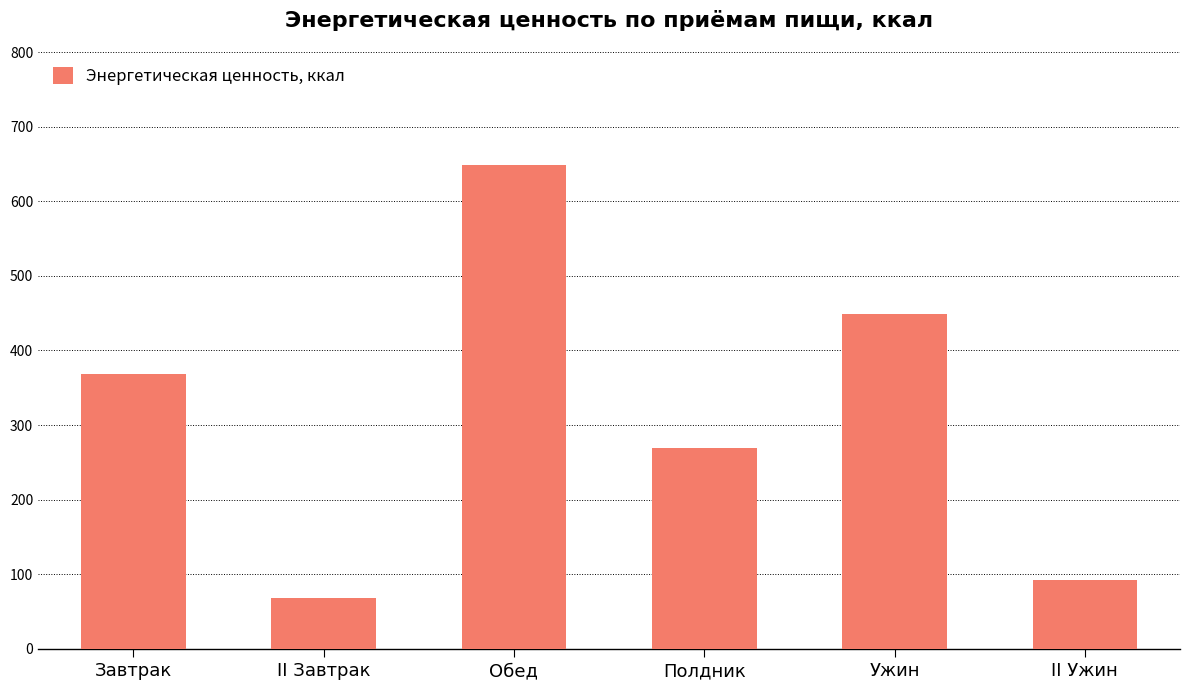

Reading left to right, extract all data points from this chart.

368.6	68.4	648.1	269.3	448.5	92.5